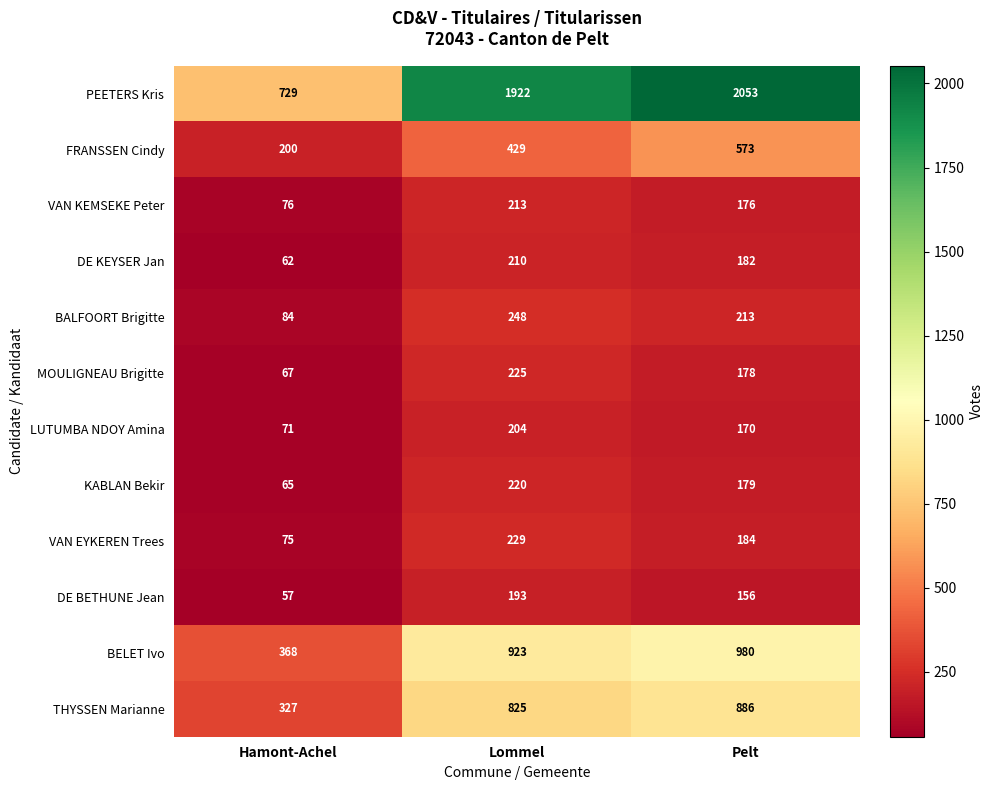

Which series has the widest spread of values?

PEETERS Kris